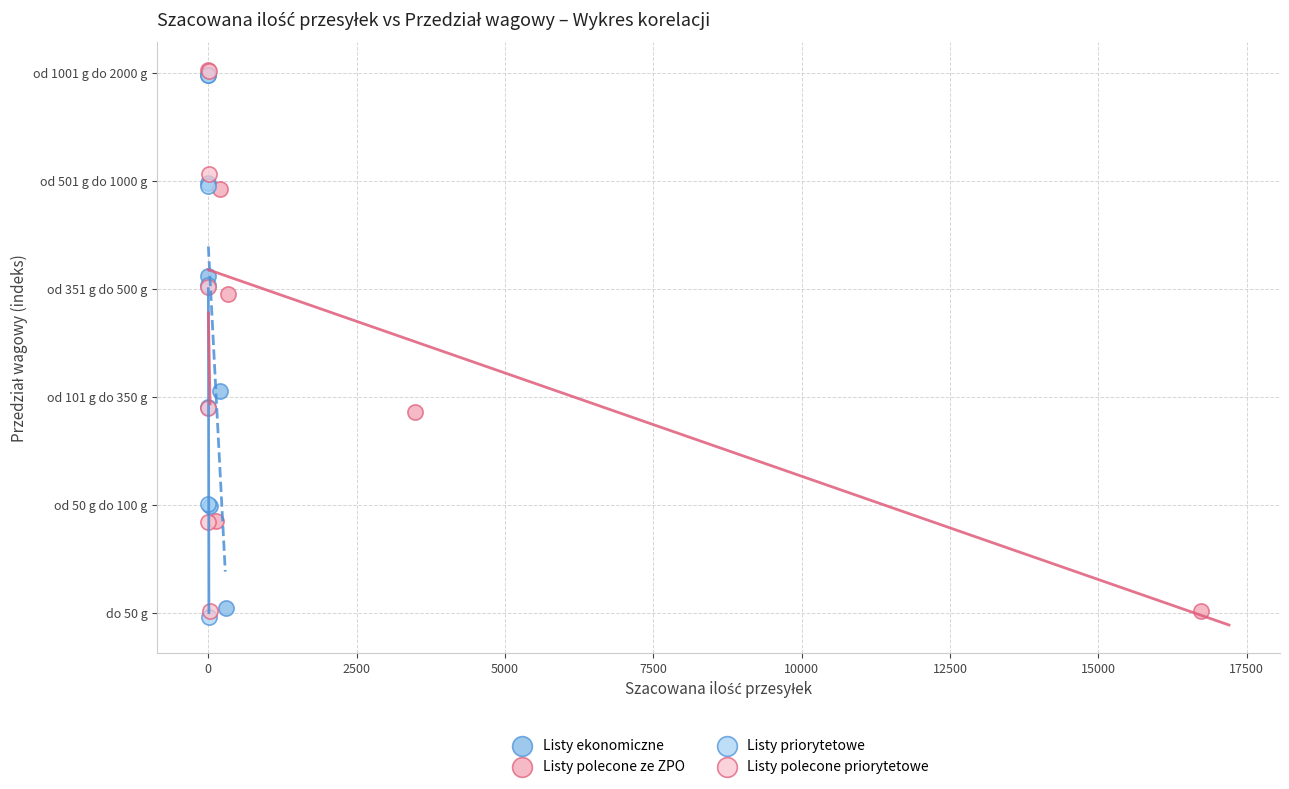

What are all the series names shown in the legend?

Listy ekonomiczne, Listy polecone ze ZPO, Listy priorytetowe, Listy polecone priorytetowe